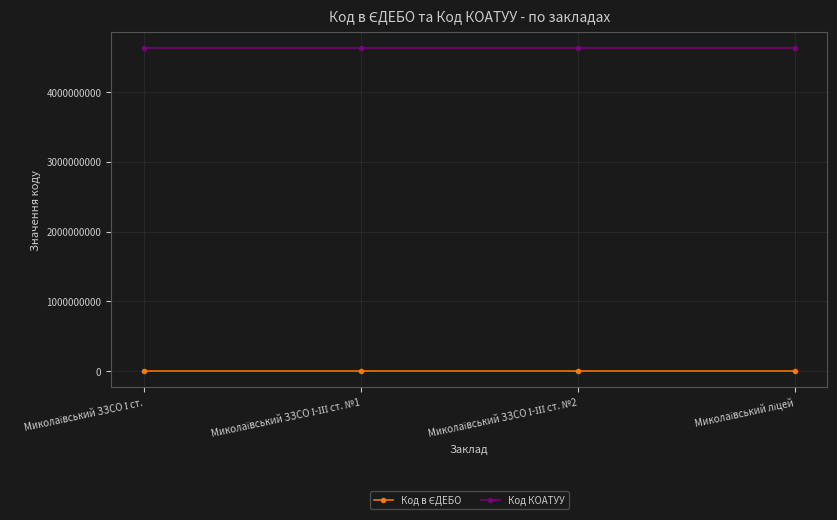

At how many categories does at least one series exceed 3628362333?

4